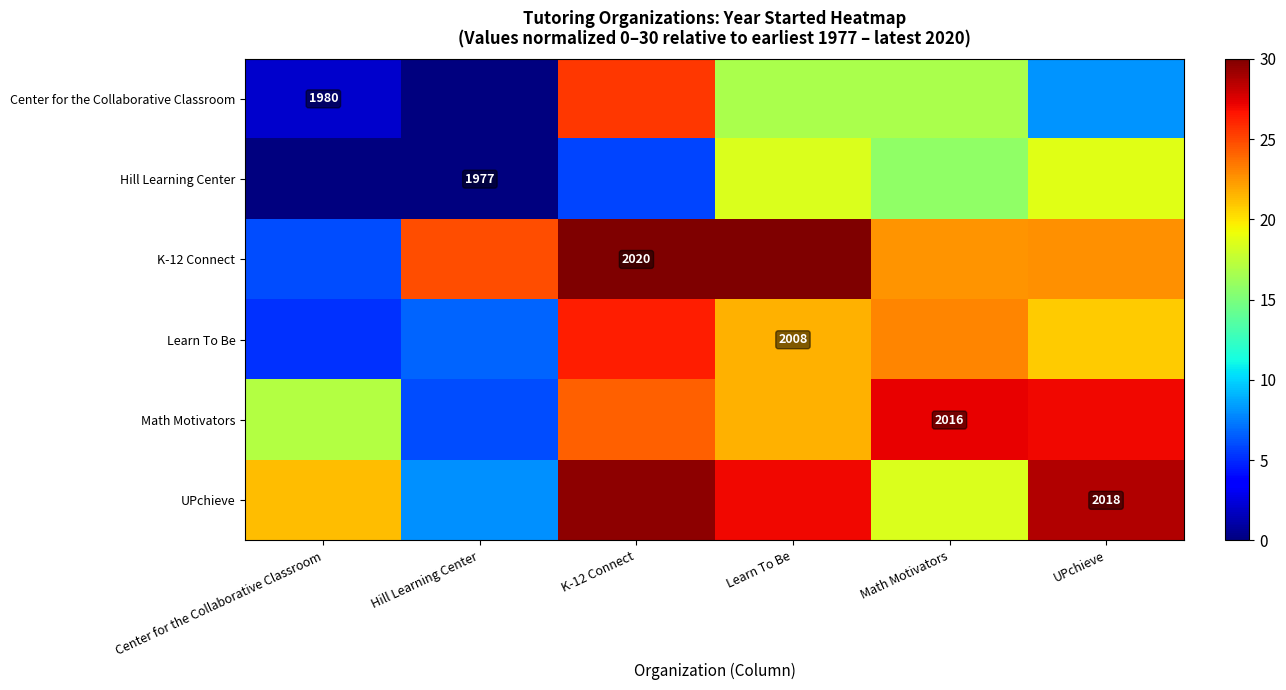

At which label is row_5 closest to 18?

Math Motivators